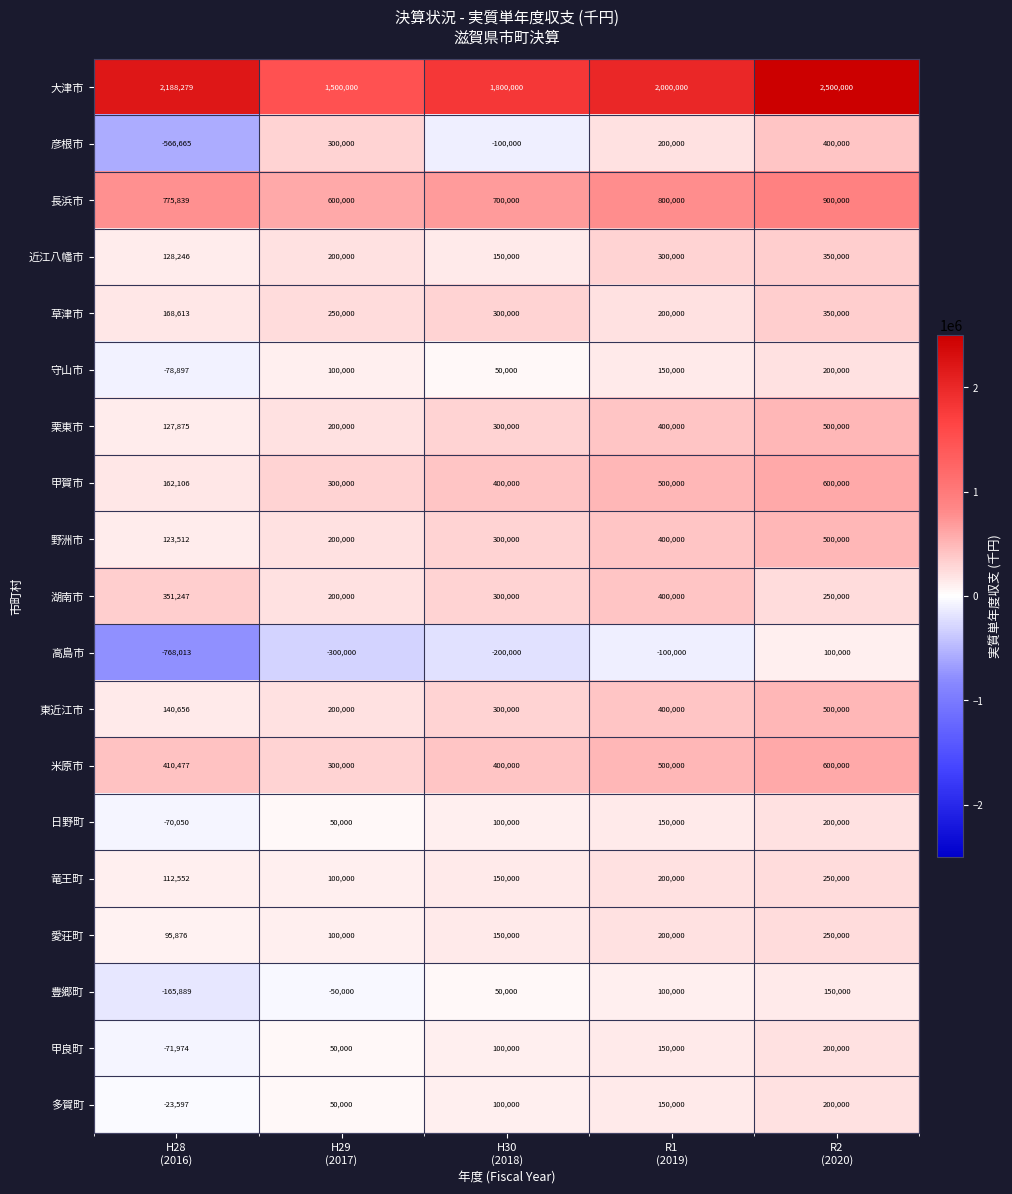

What is the lowest value of the 竜王町 series?

100000